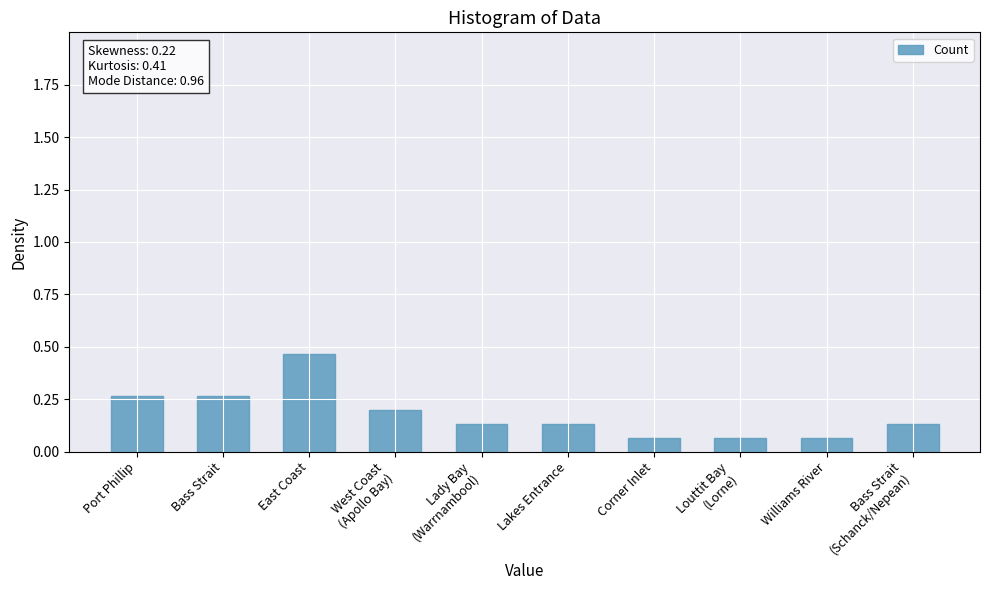

At which category does the chart reach its peak across all series?

East Coast